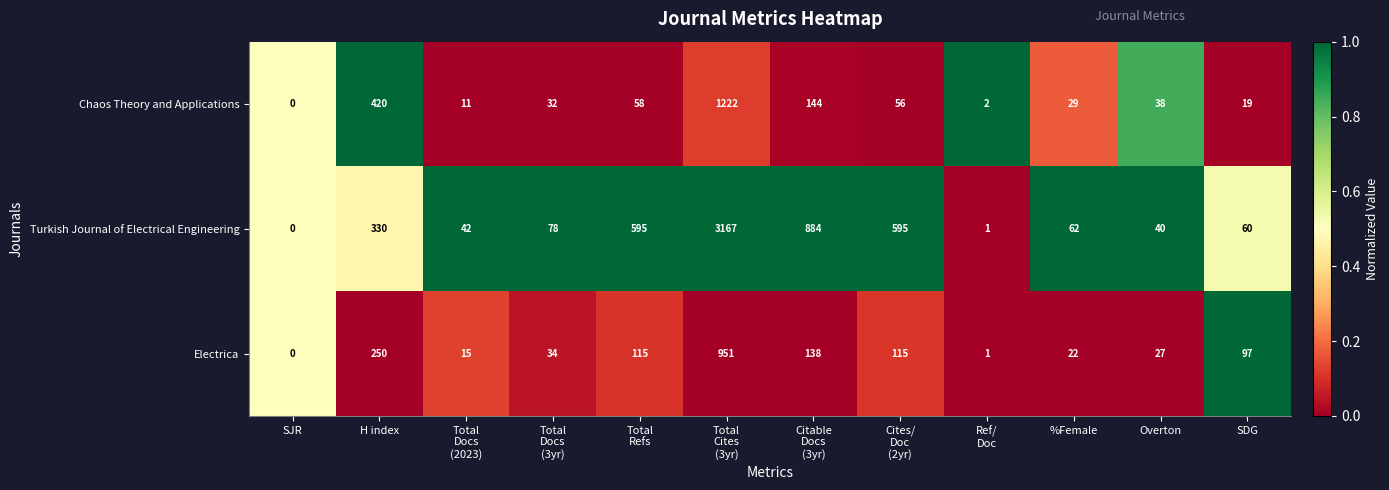

The Electrica series shows 11 at Overton. True or false?

False